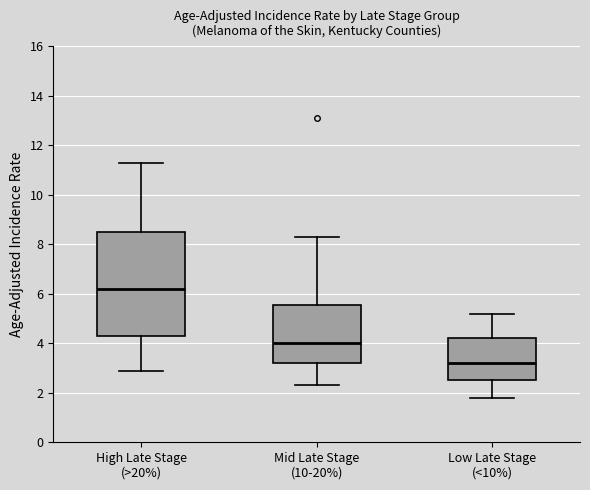

Which box is the tallest, from its lower edge to its upper edge?

High Late Stage (>20%)